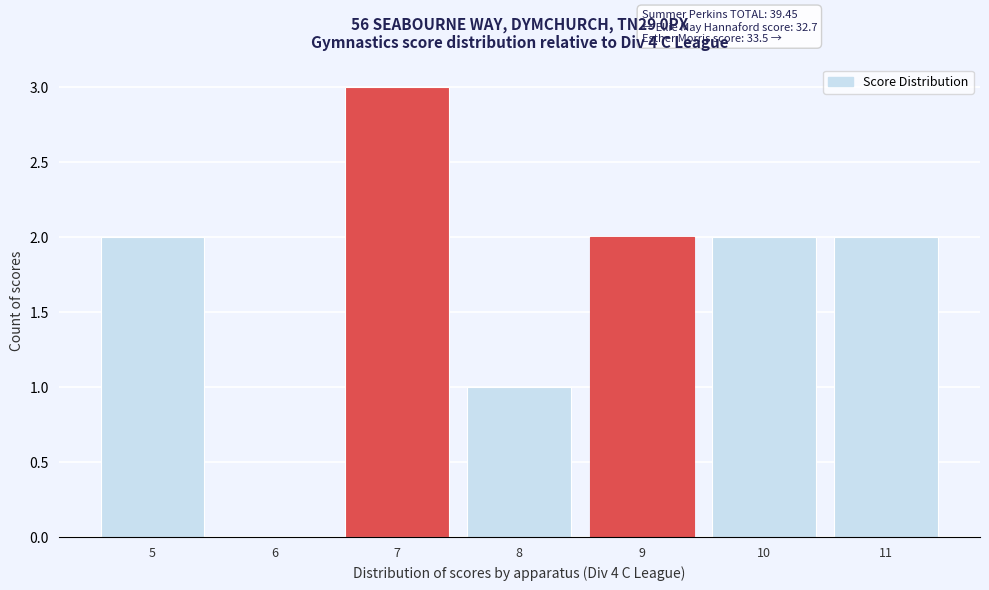

Reading left to right, list all the values displayed in this chart.

5=2	6=0	7=3	8=1	9=2	10=2	11=2